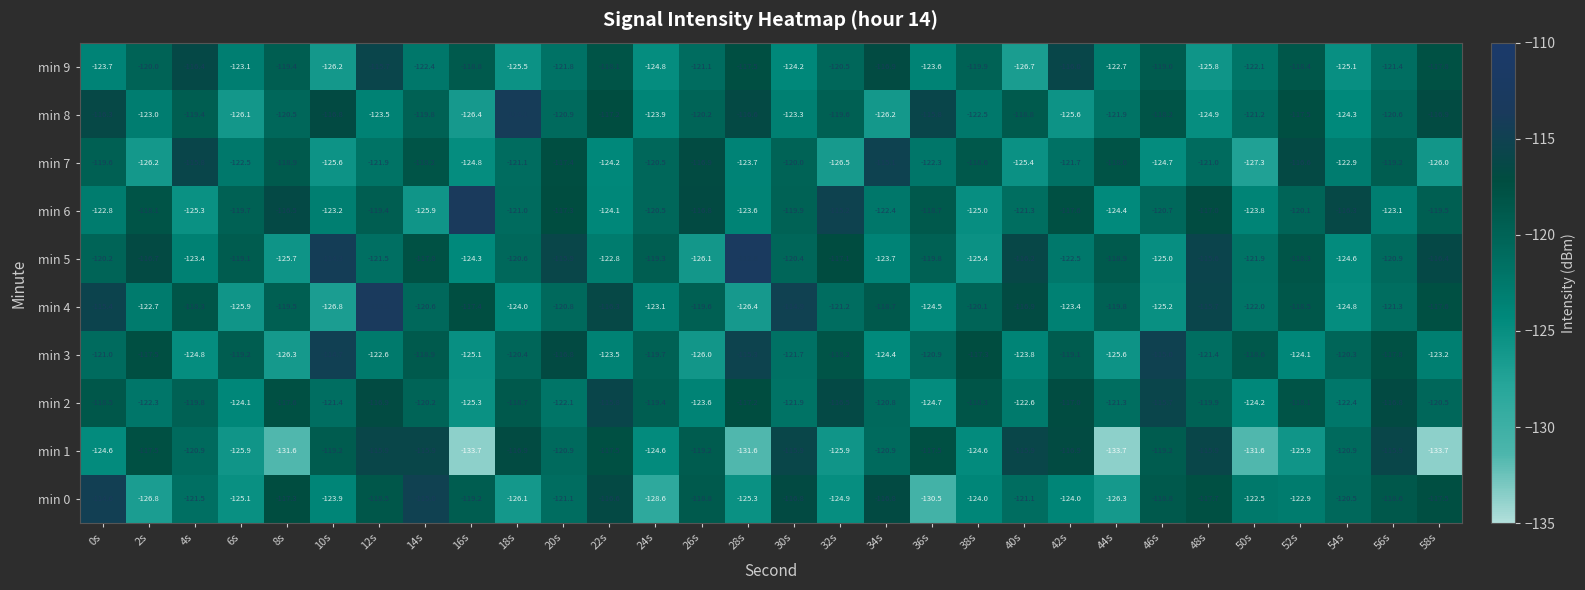

What is the average value of the min 5 series?

-120.2